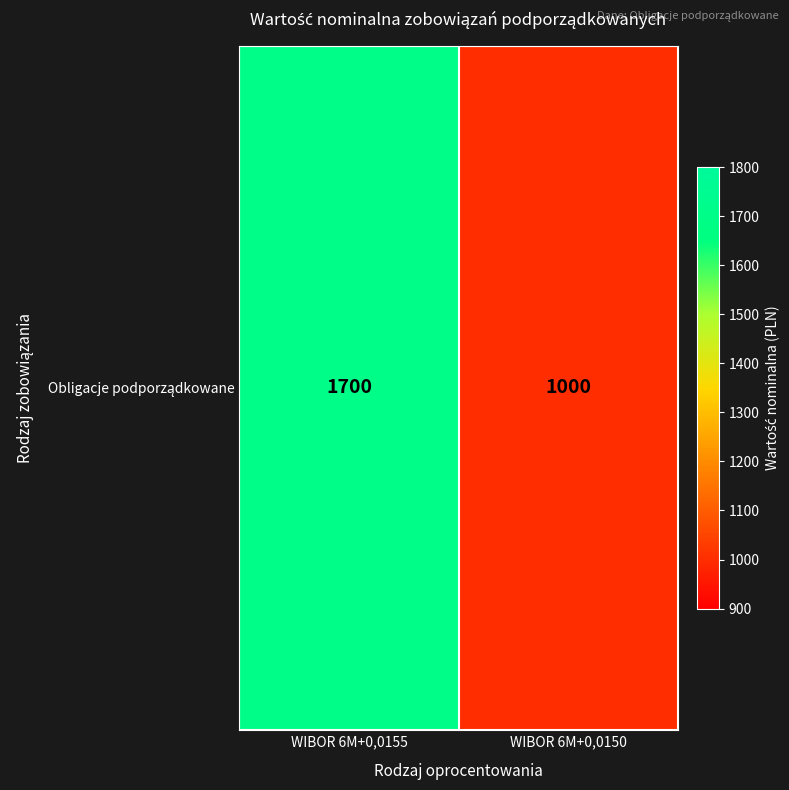

Reading left to right, what are all the values shown in this chart?

1700	1000